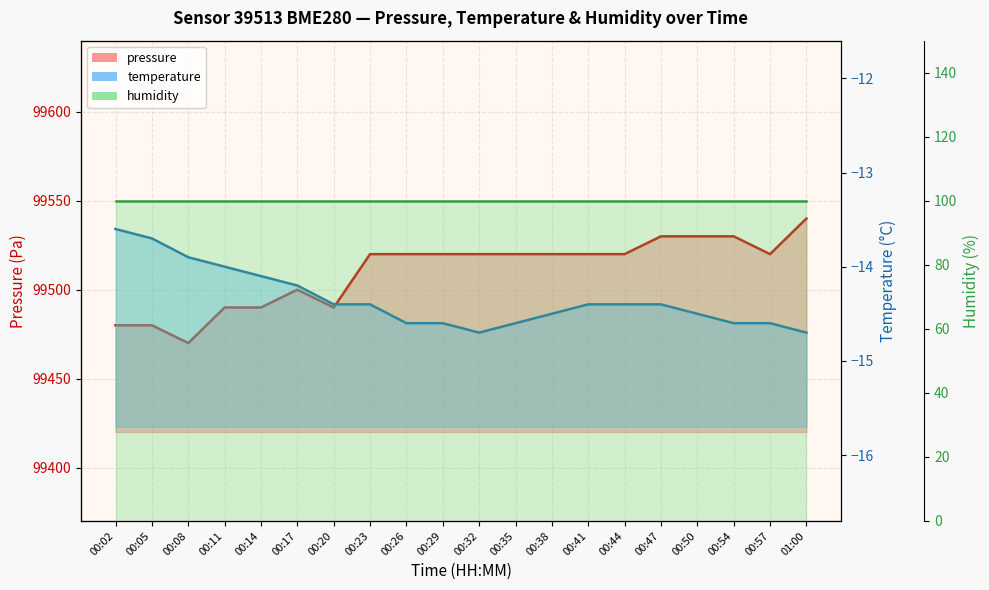

What is the approximate value of pressure at 00:02?

99480.0